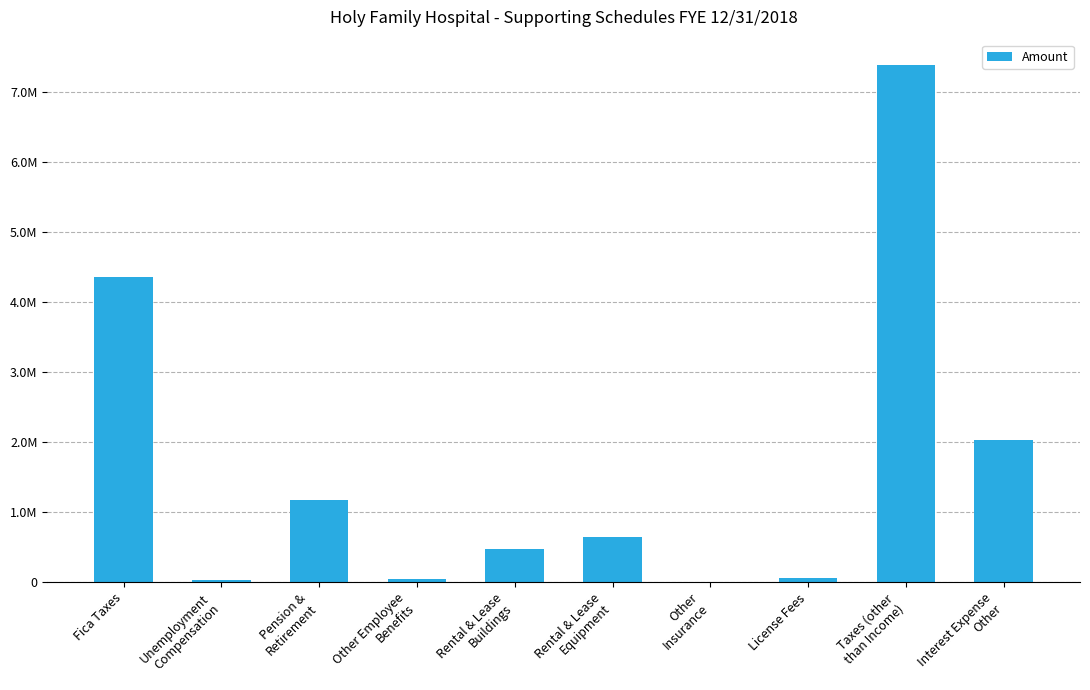

What position from the right is Other
Insurance?

4